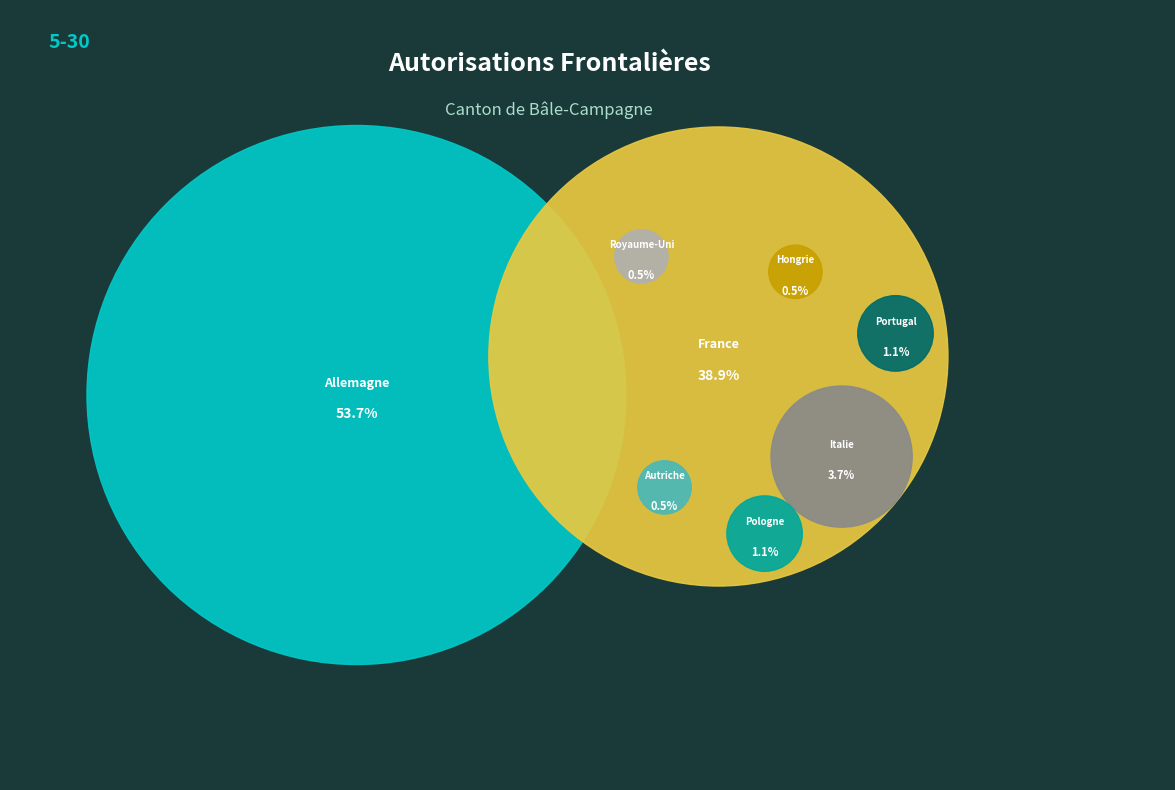

To the nearest percent, what is the difference between the largest and smallest slice percentages?

53%